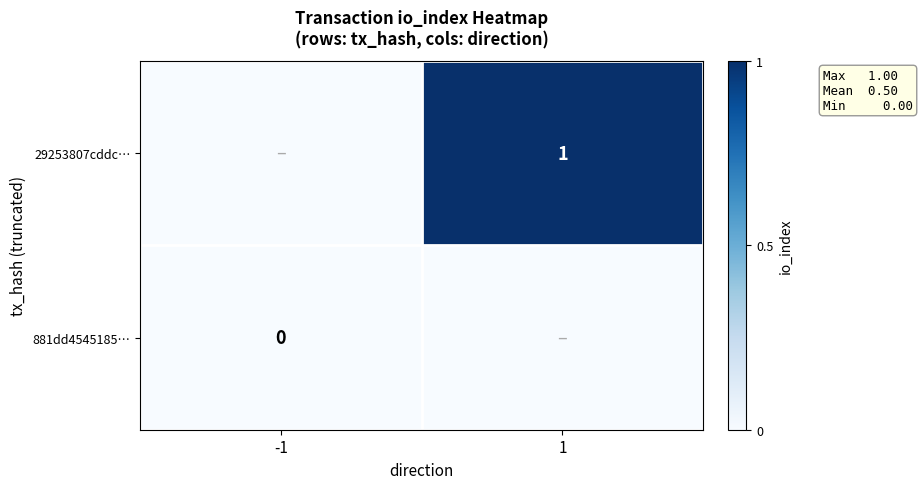

Which label corresponds to the smallest value in the chart?

-1